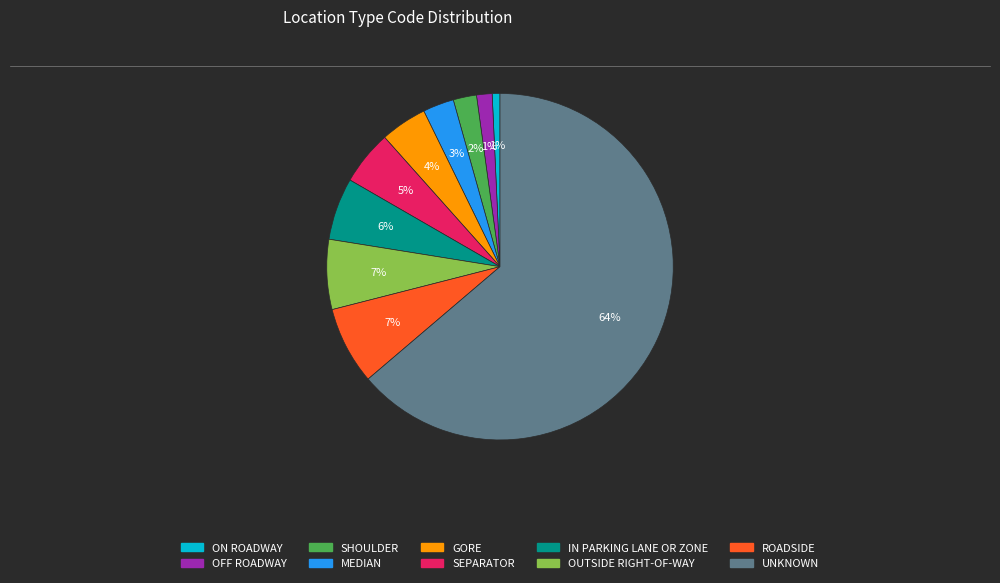

Is it true that IN PARKING LANE OR ZONE is 6% of the pie?

True